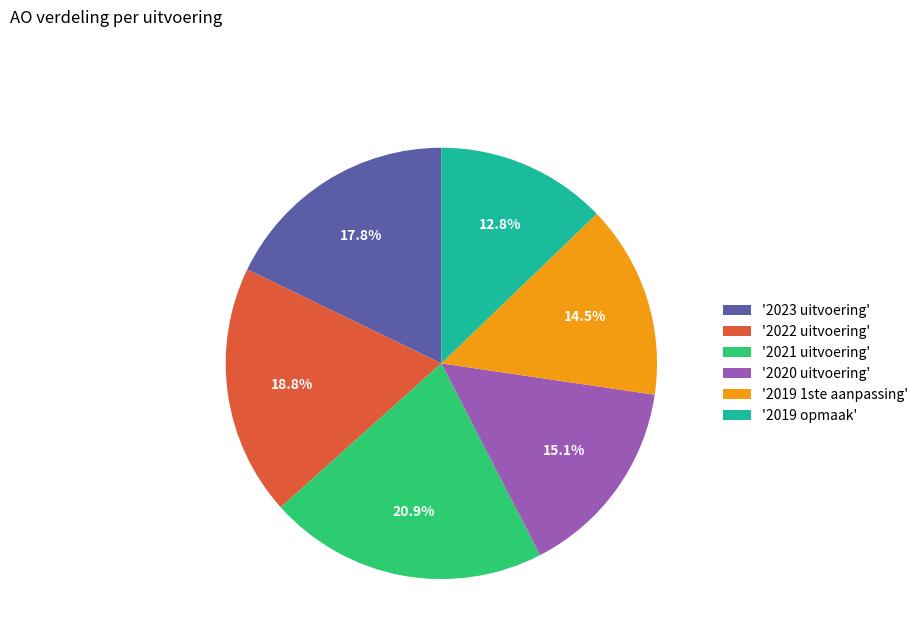

Which slice is the largest?

'2021 uitvoering'